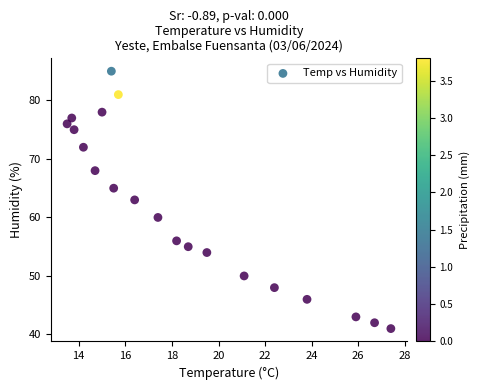

What is the range of Y values (max minus min)?

44